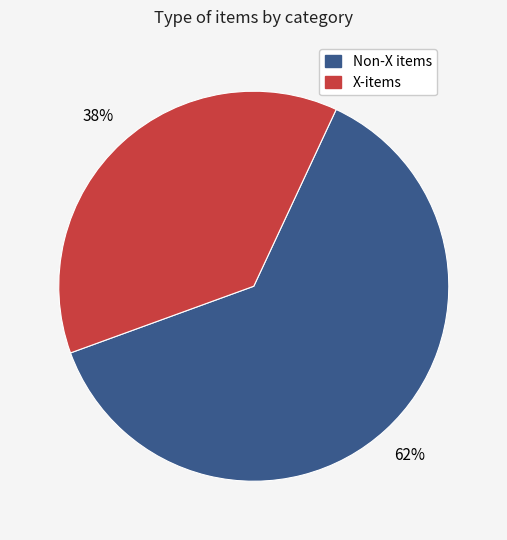

Is there a majority slice in this chart?

Yes